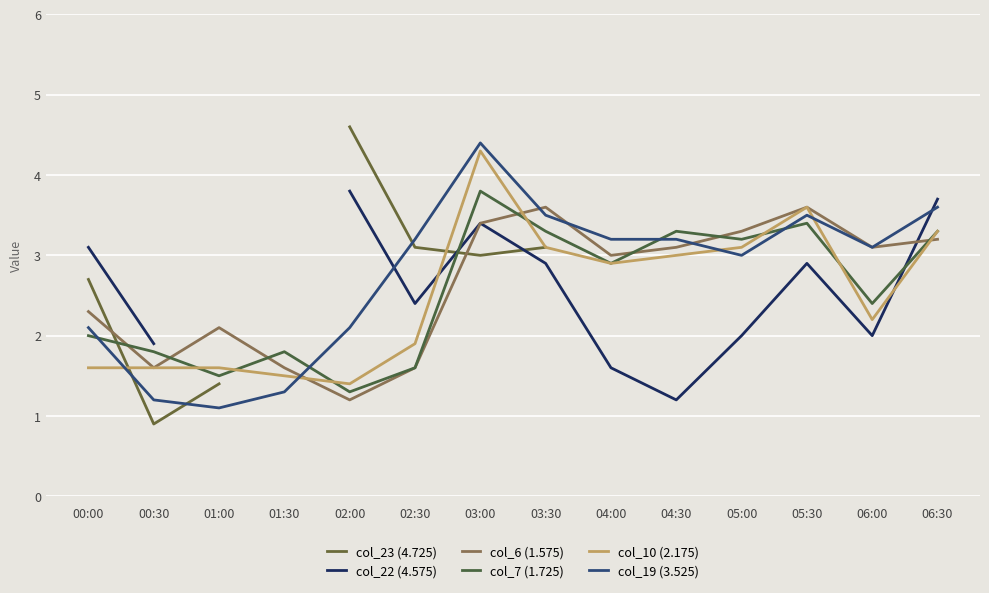

Which has a higher value, 02:00 or 01:30?

01:30